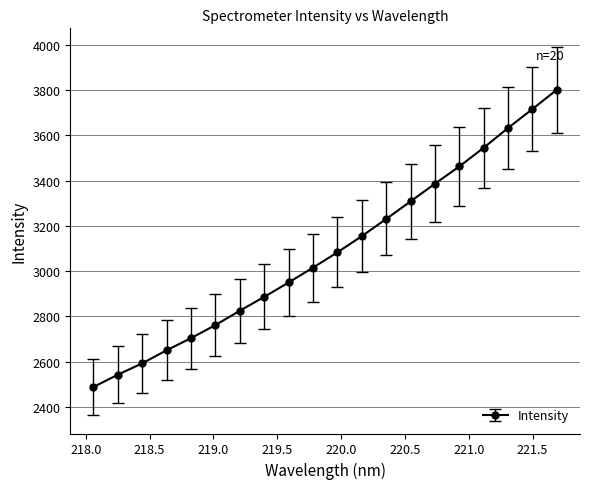

What is the difference between the second highest and minimum values?

1229.3